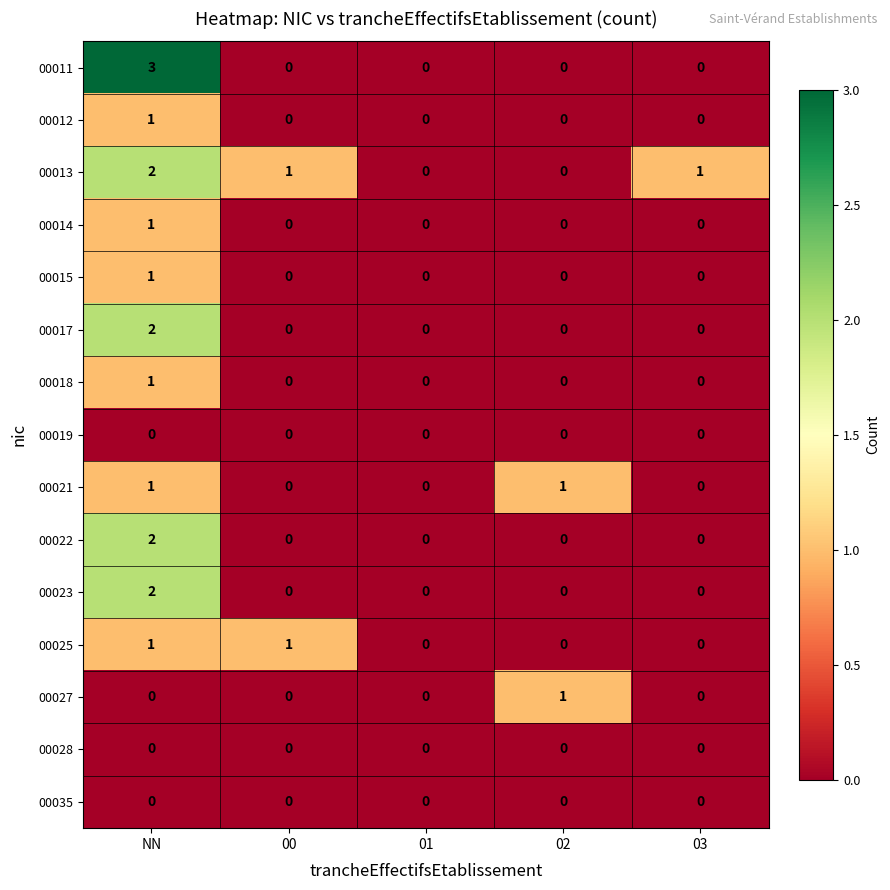

Which label corresponds to the largest value in the chart?

NN